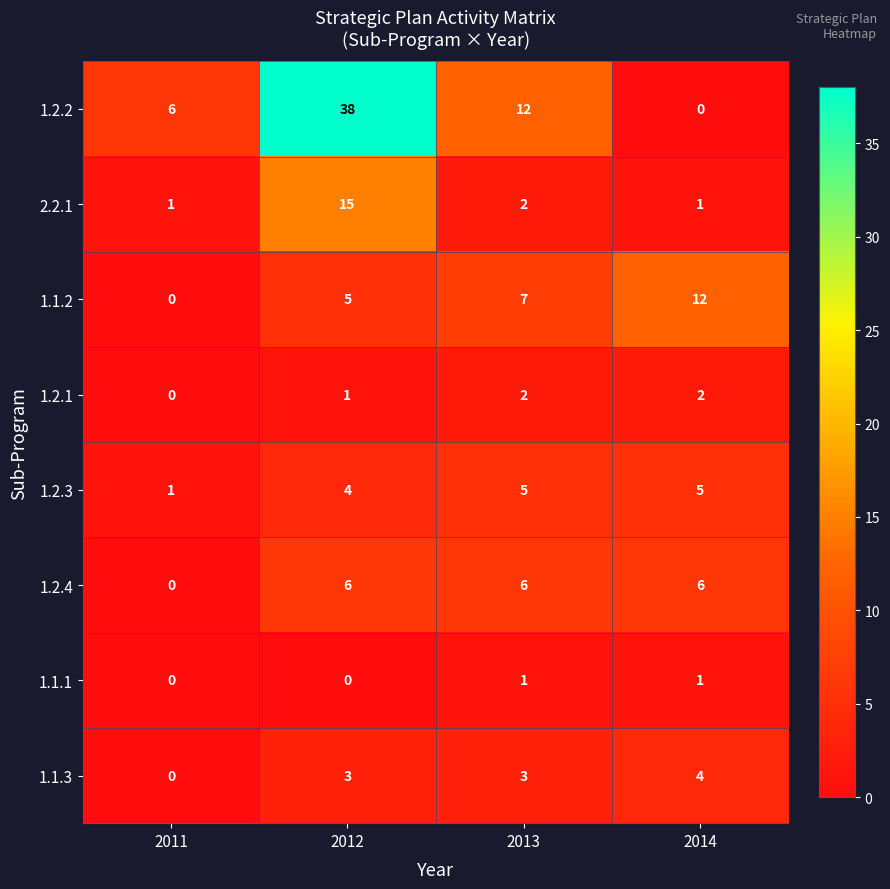

The value of 1.2.3 at 2013 is 5. True or false?

True